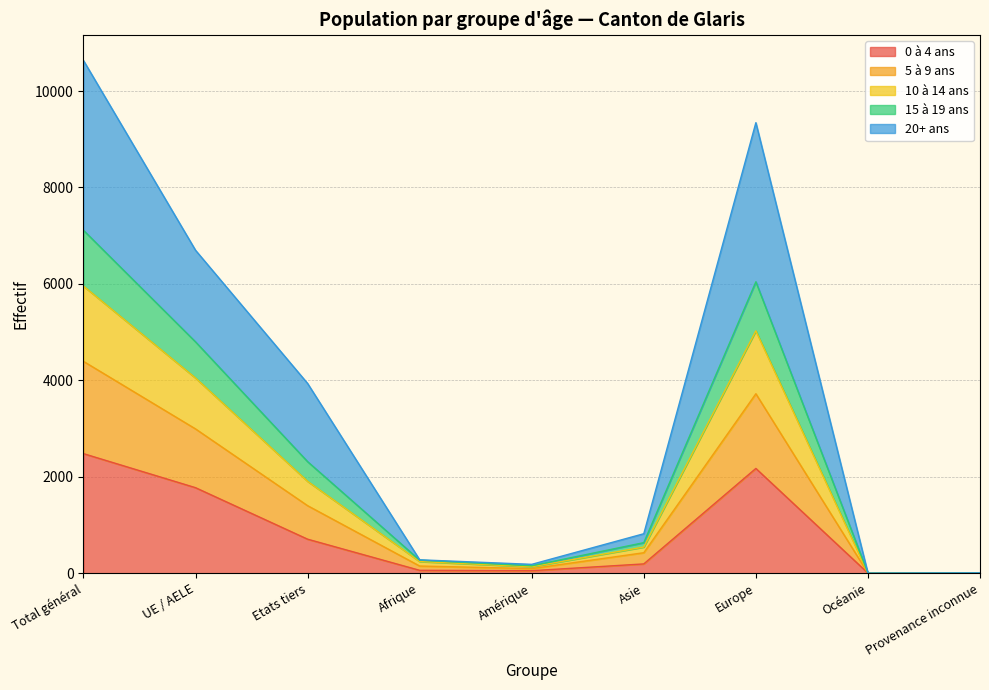

How many values in 20+ ans are above zero?

8